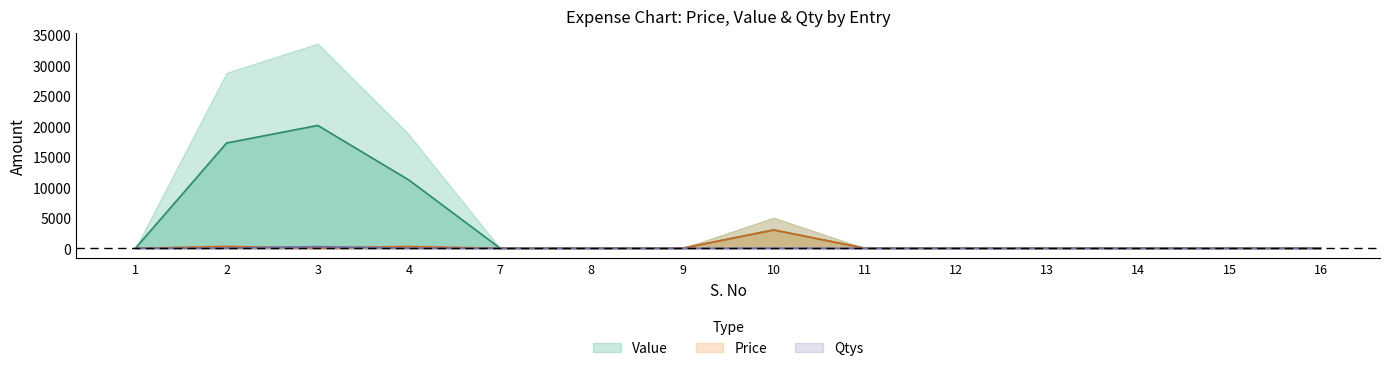

Which series changed the most between 11 and 14?

Price